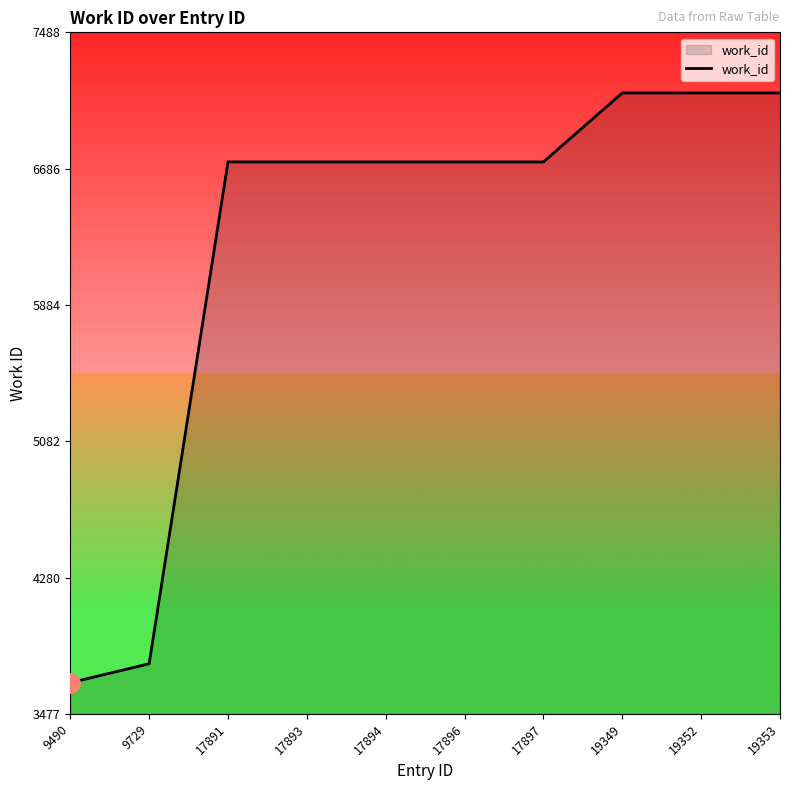

What is the ratio of the value at 9490 to the value at 9729?

1.0